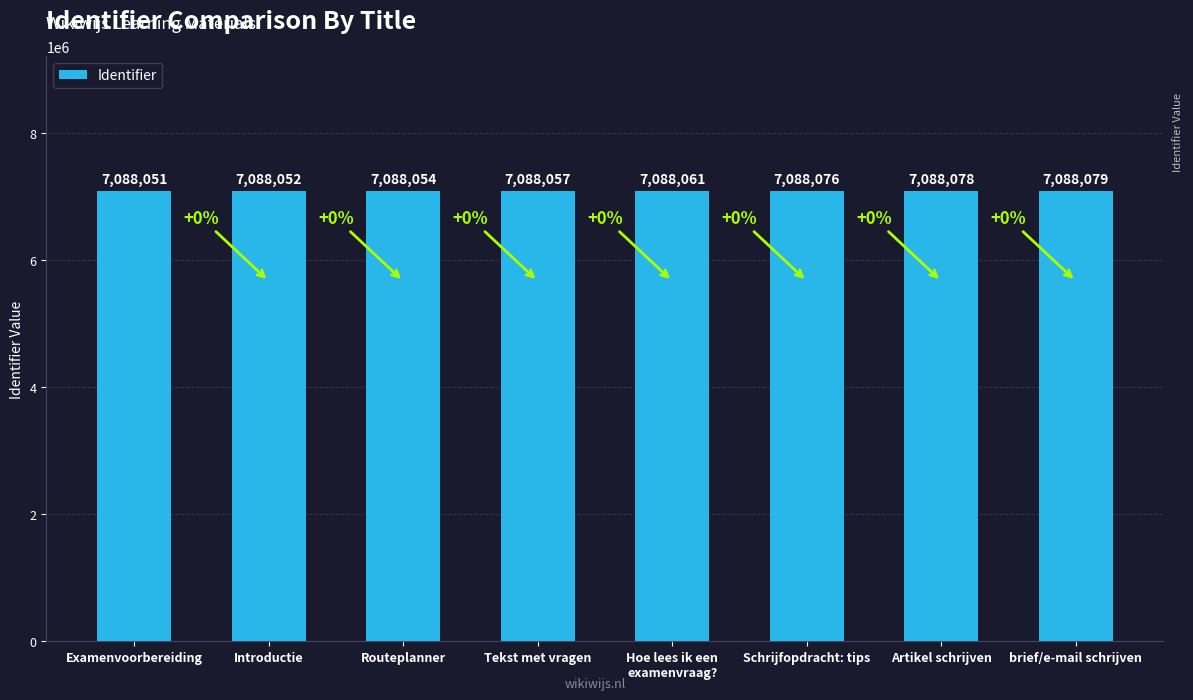

Which has a higher value, Schrijfopdracht: tips or Artikel schrijven?

Artikel schrijven